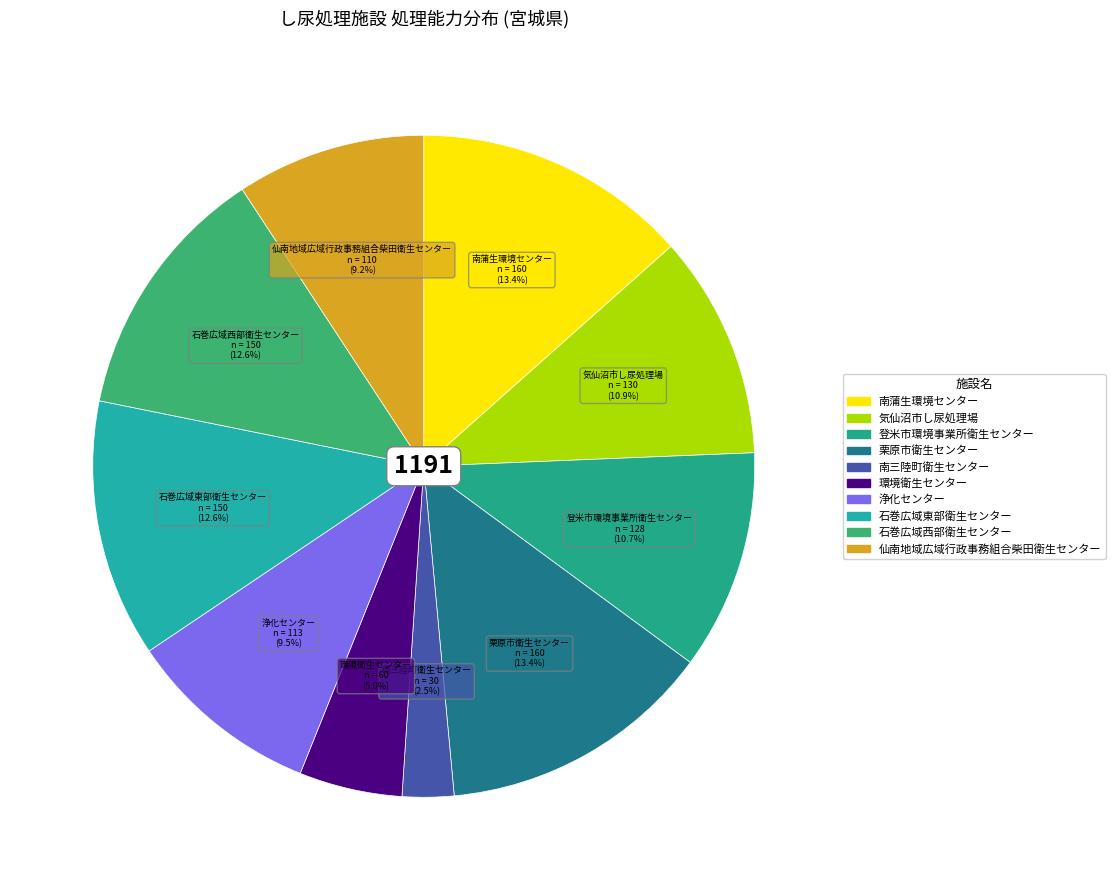

What is the smallest slice in the pie chart?

南三陸町衛生センター